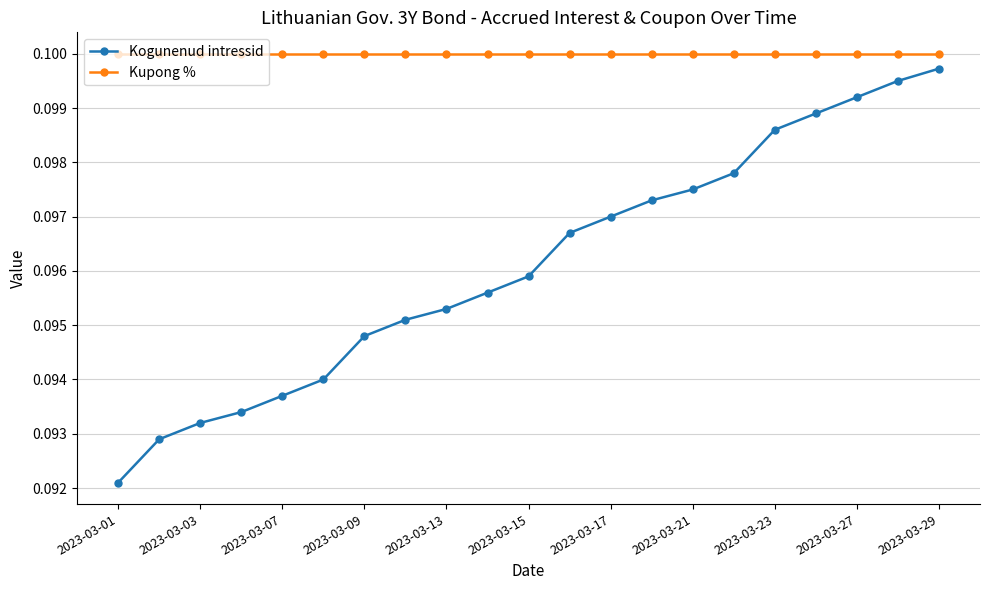

How many categories are shown in the chart?

21